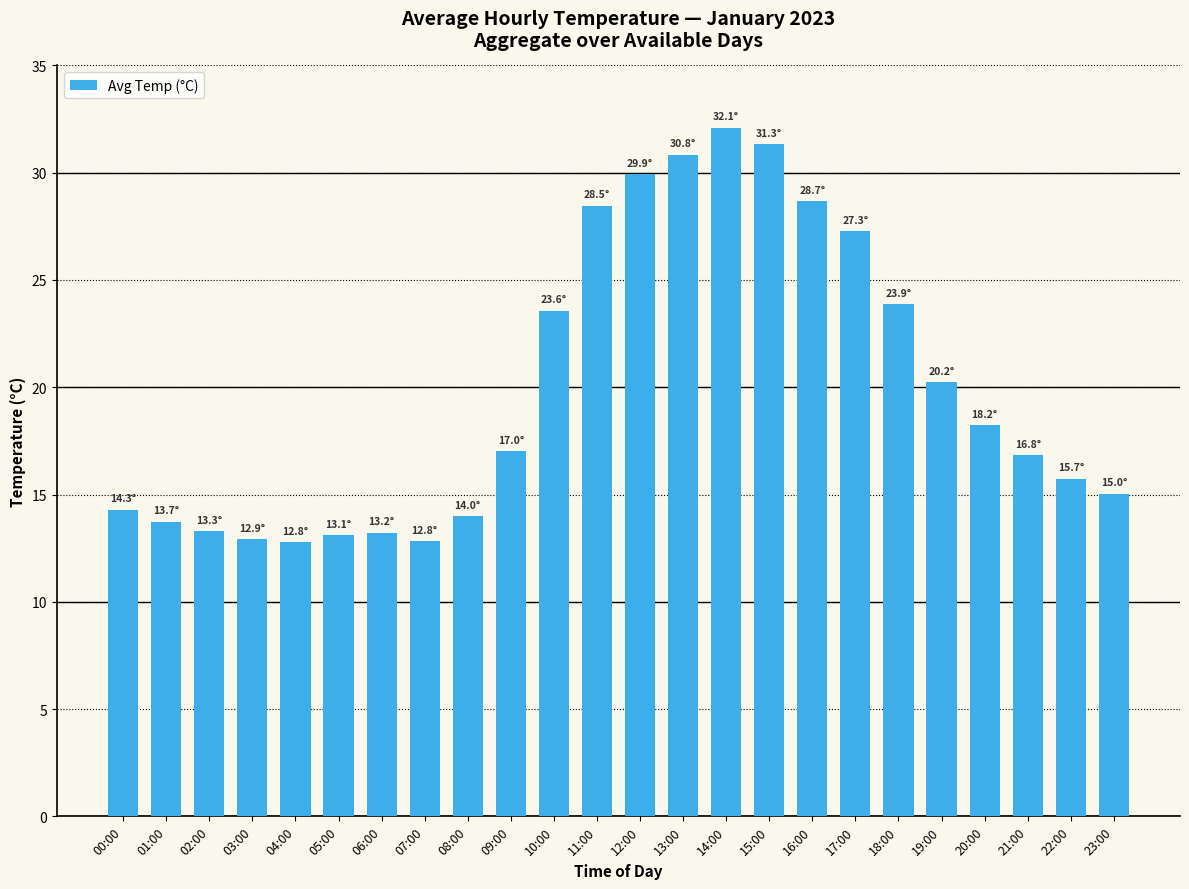

True or false: the data shows 29.9 at 12:00.

True